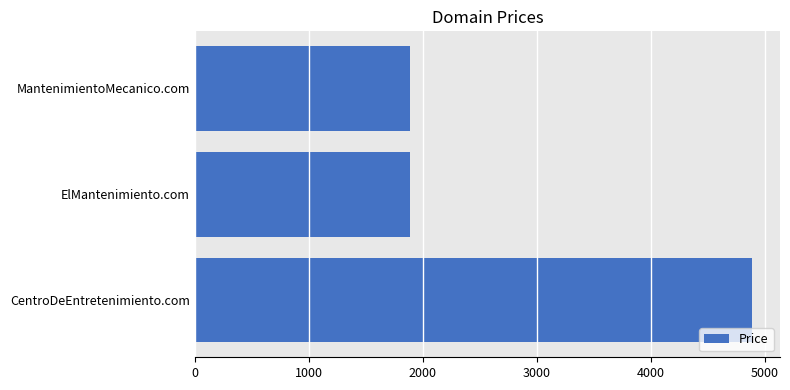

What is the greatest value displayed?

4888